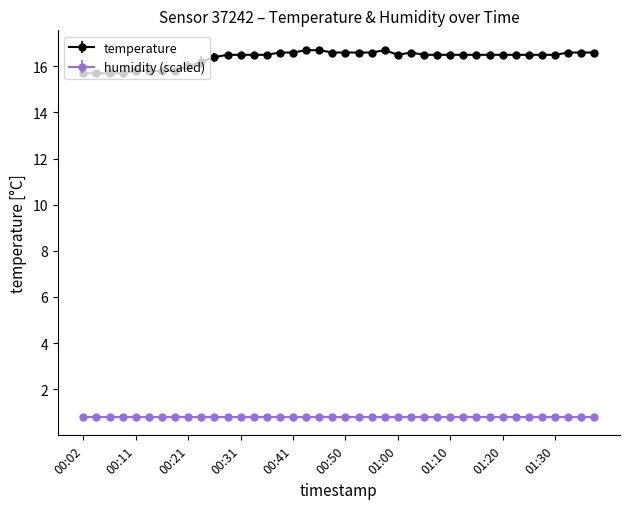

How many categories are shown in the chart?

40